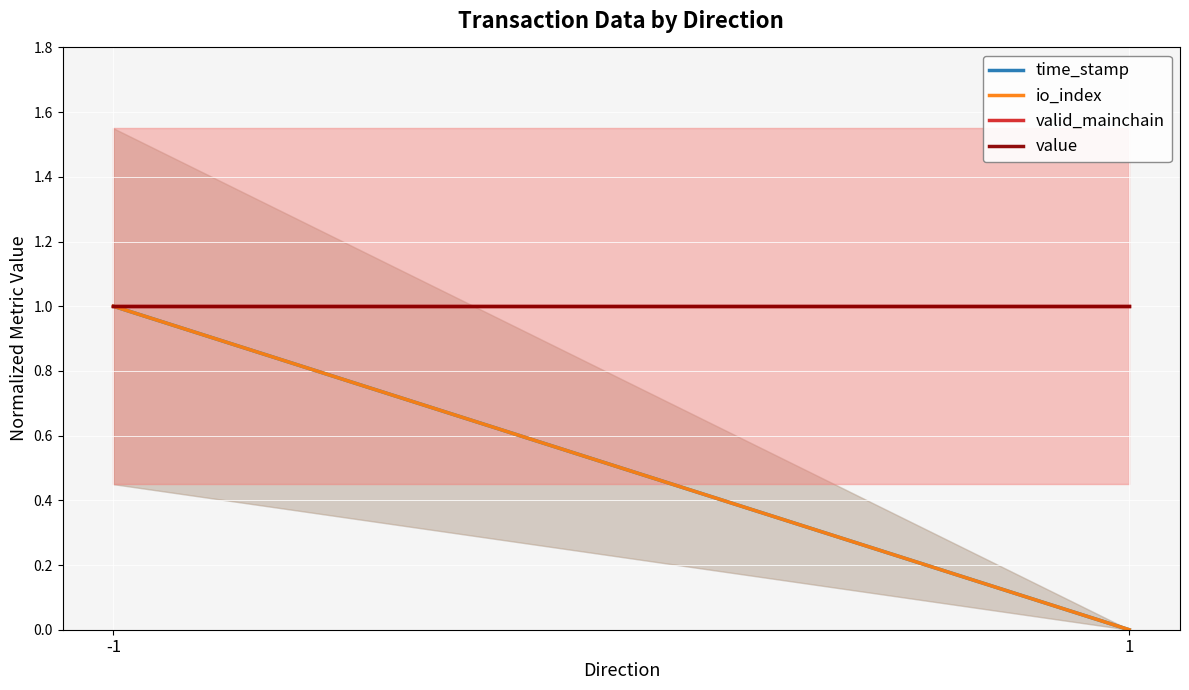

Is the value of io_index at 1 greater than the value of value at -1?

No